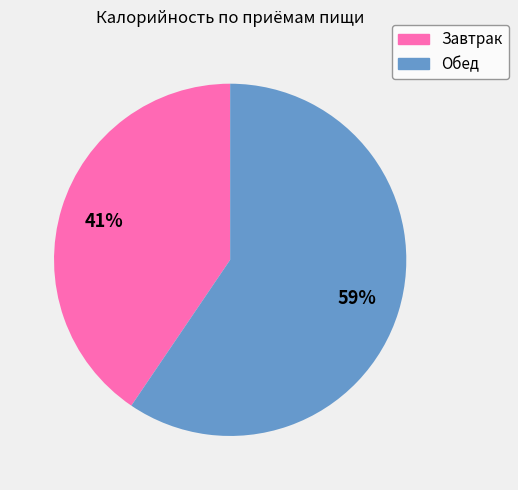

What percentage is the Завтрак slice, to the nearest percent?

41%